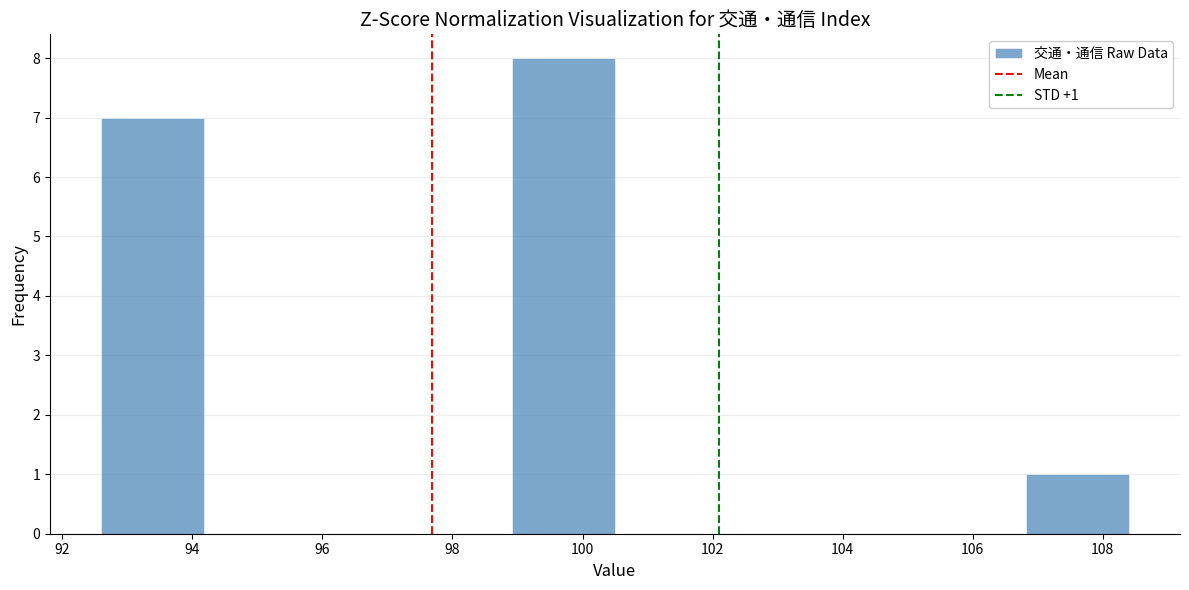

Which range on the x-axis has the tallest bar?

98.92 to 100.50